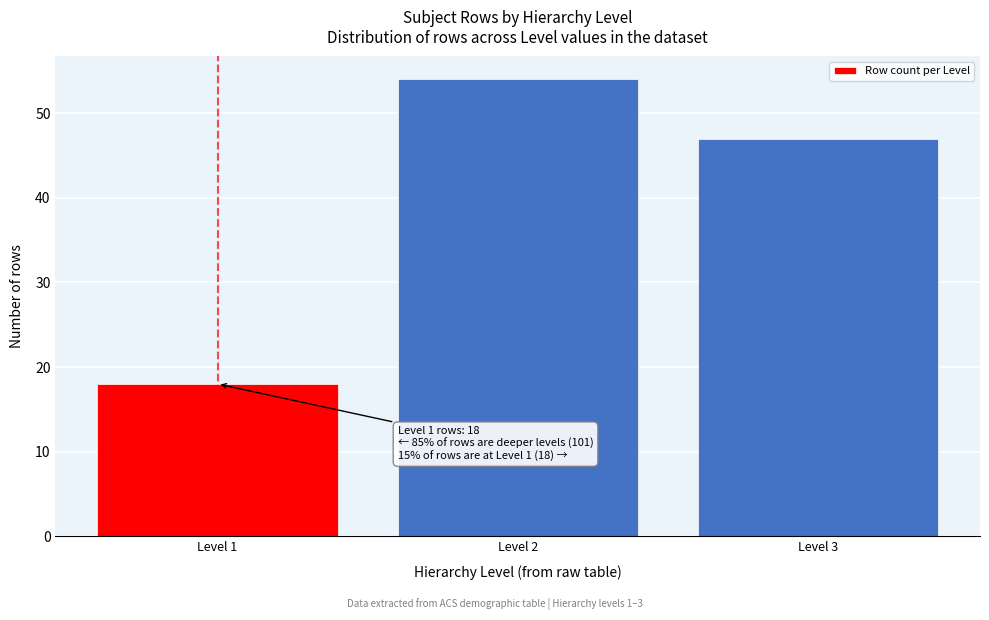

Reading left to right, extract all data points from this chart.

Level 1=18	Level 2=54	Level 3=47